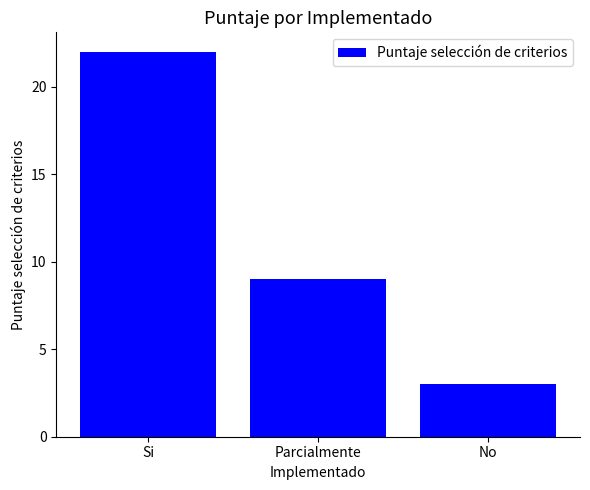

Is it true that the value at No is 3?

True